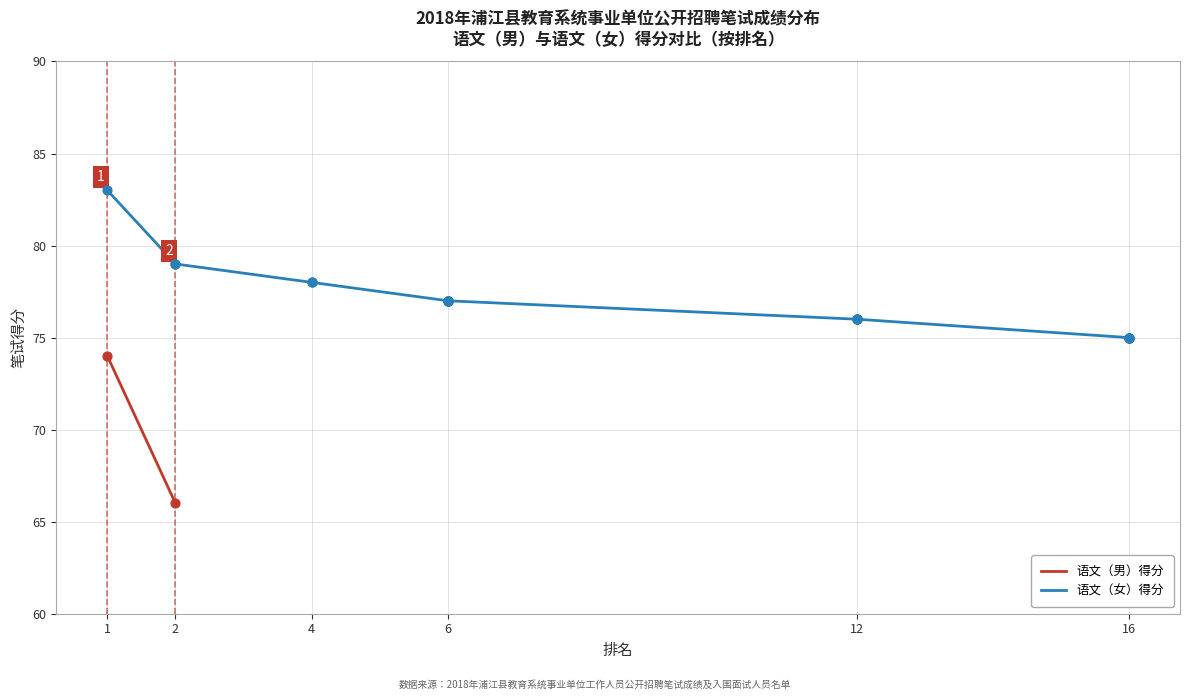

Which has a higher value, 6 or 2?

2